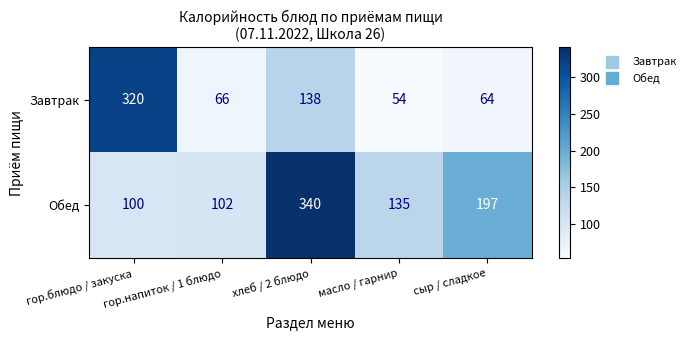

Where does the Завтрак series first go above 66?

гор.блюдо / закуска